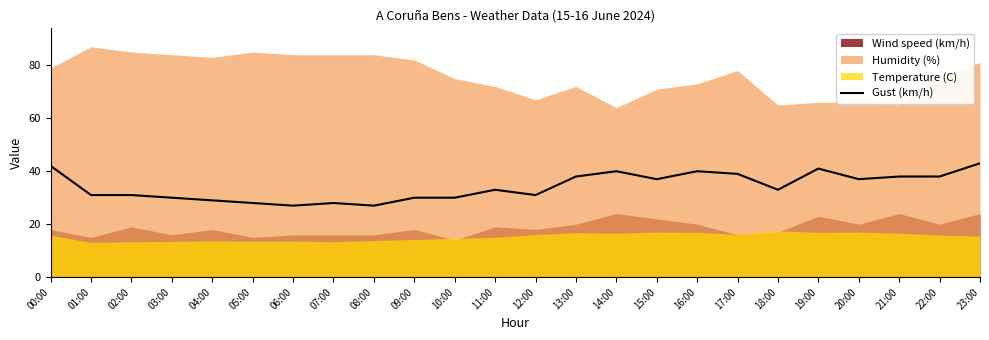

Approximately how many times larger is the value at 07:00 compared to 11:00?

0.8